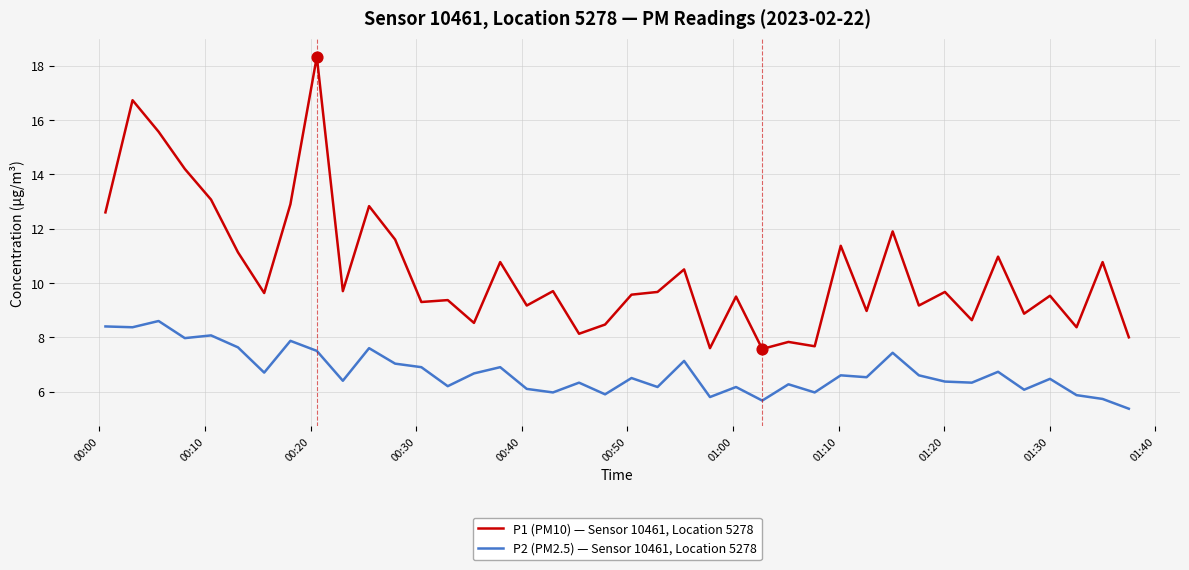

What are all the series names shown in the legend?

P1 (PM10) — Sensor 10461, Location 5278, P2 (PM2.5) — Sensor 10461, Location 5278